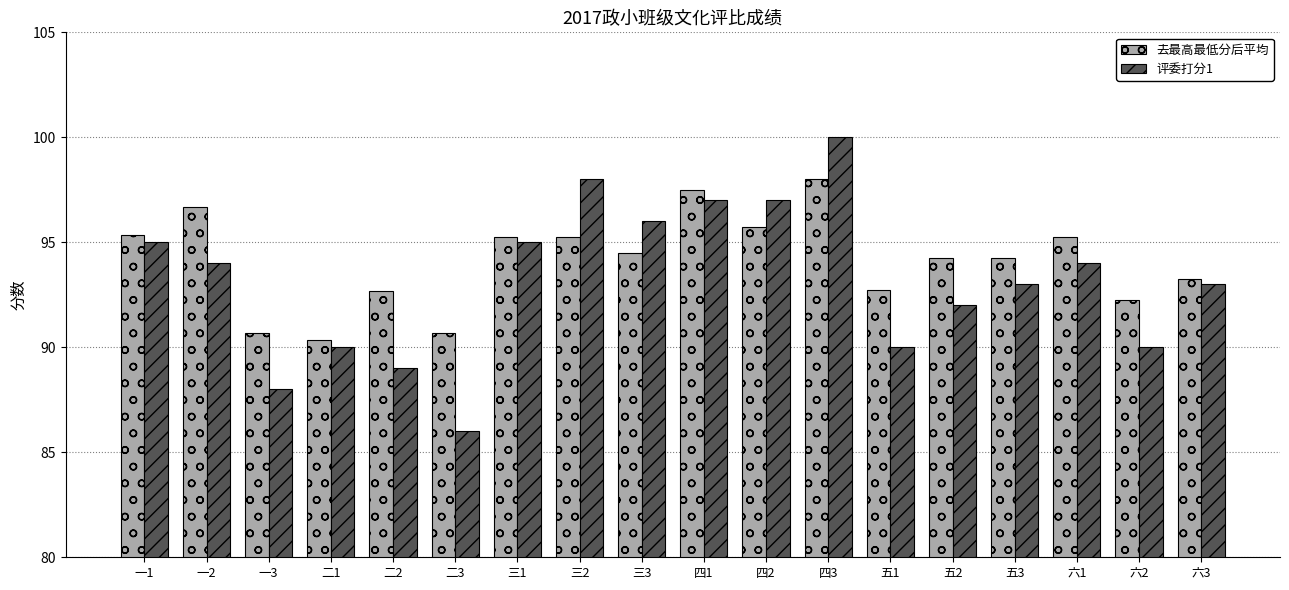

At which category is the sum across all series the highest?

四3